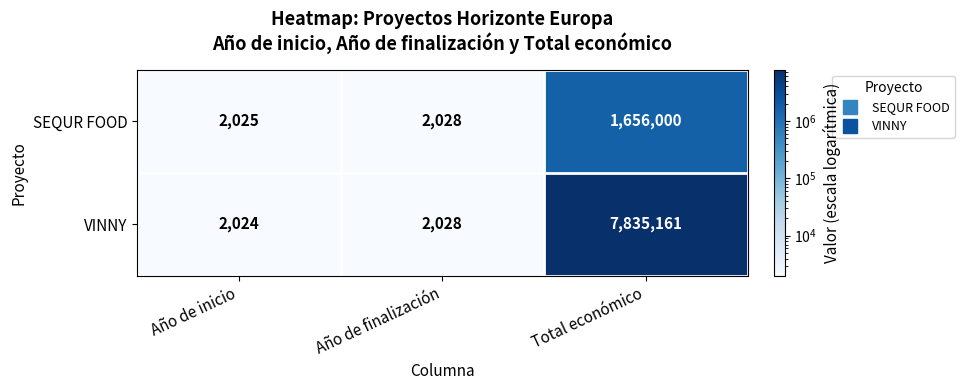

What is the sum of the SEQUR FOOD values at Año de inicio and Total económico?

1658025